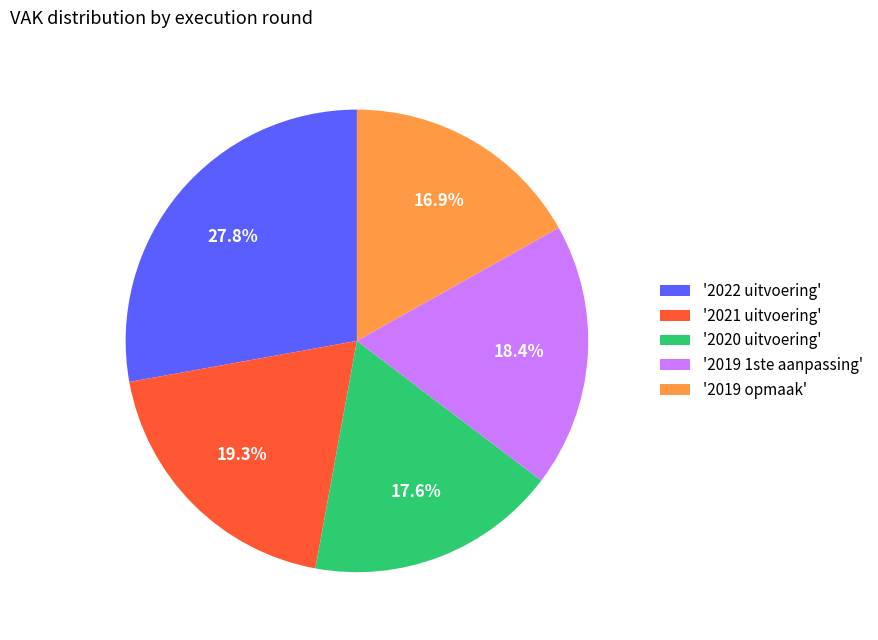

Does any single category account for the majority?

No